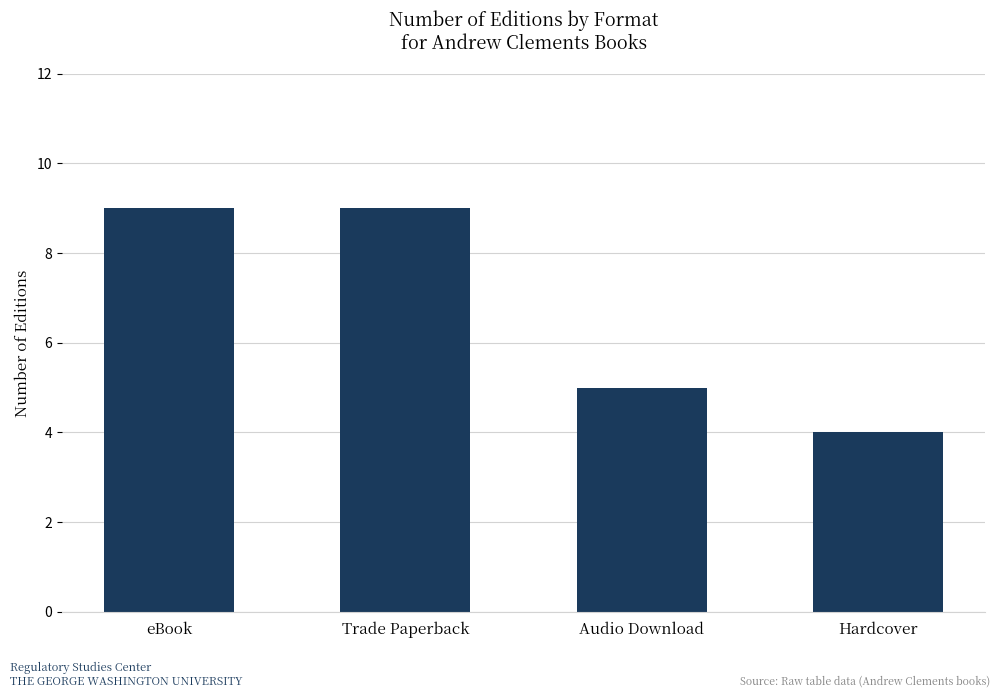

Which category has the lowest value across all series?

Hardcover